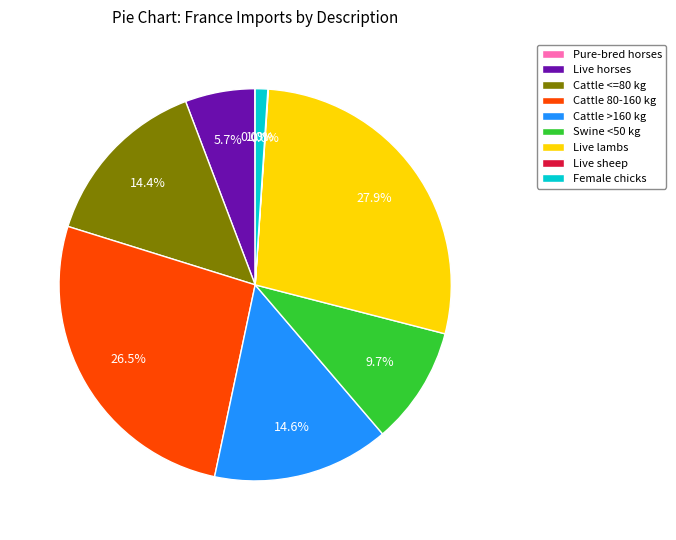

Which slice is the largest?

Live lambs